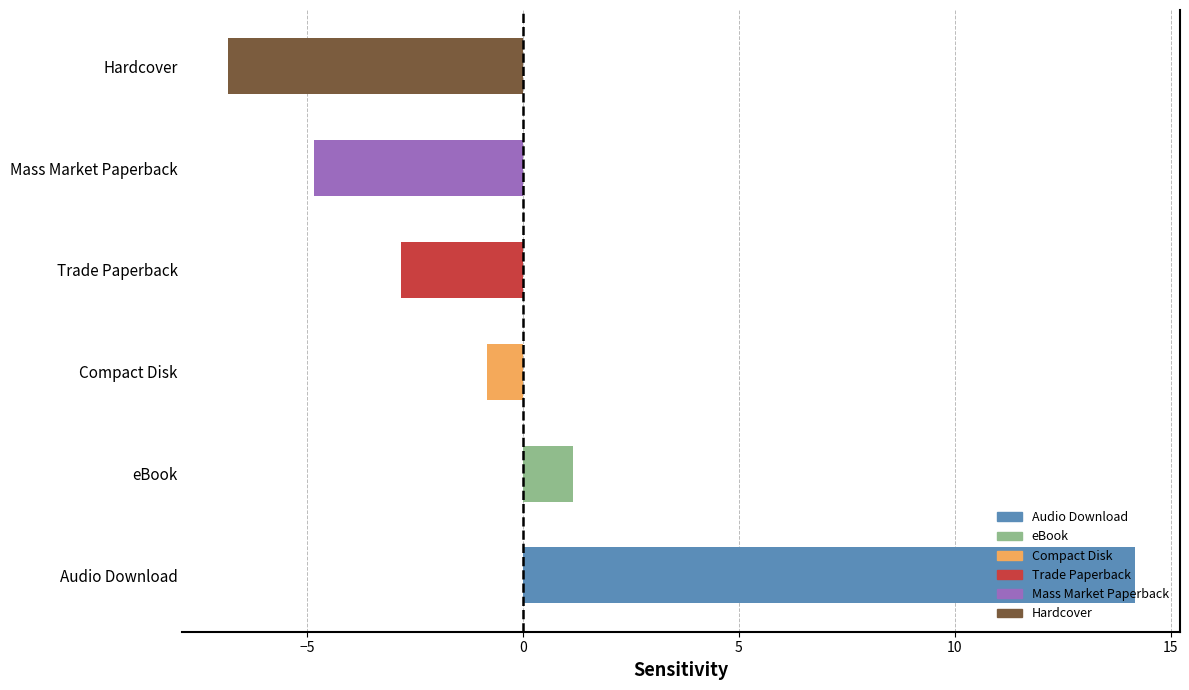

At which label is the value closest to 3?

eBook